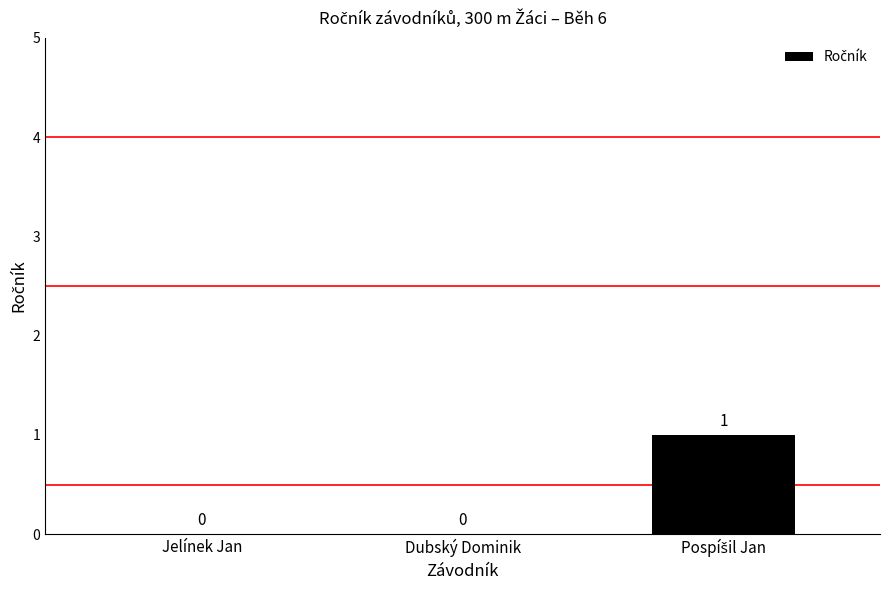

The chart shows a value of 0 at Dubský Dominik. True or false?

True